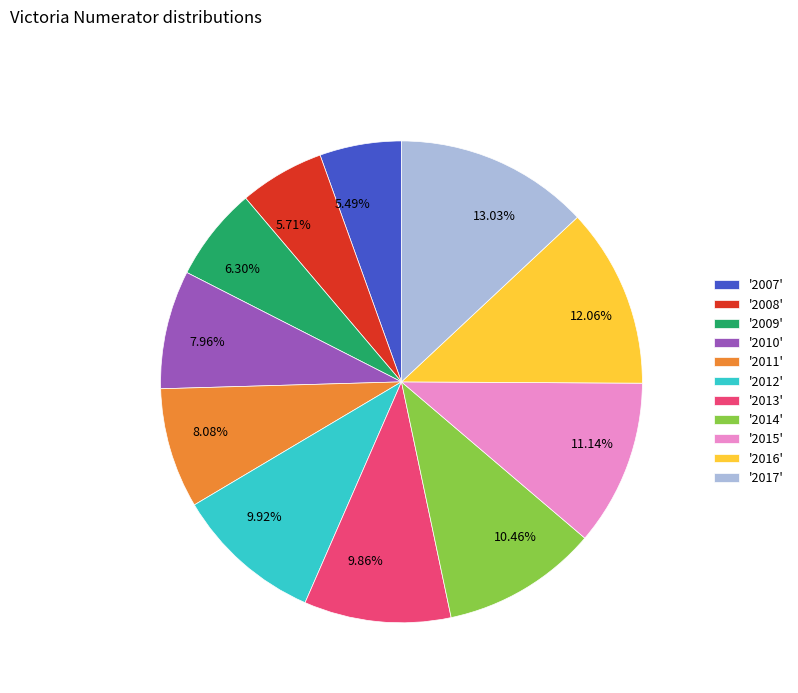

Is there any slice that represents more than half of the pie?

No